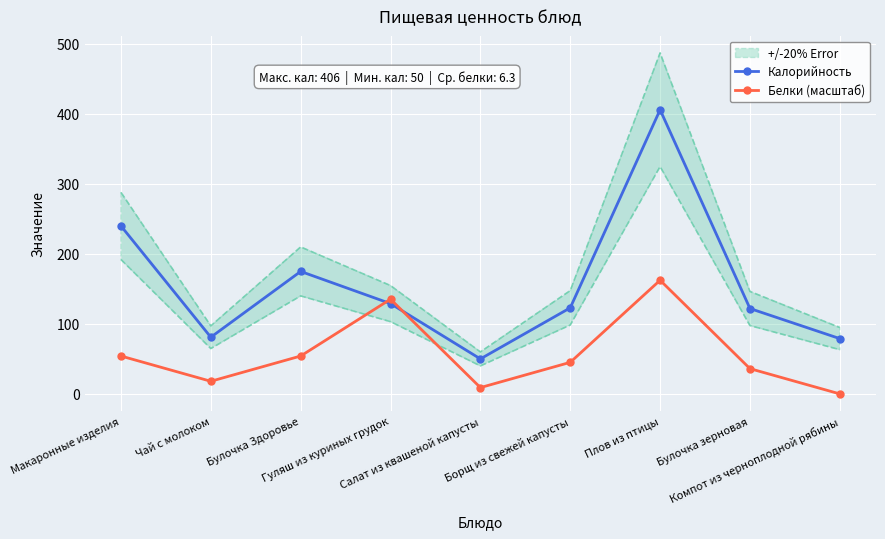

Rank the series by their maximum value, from highest to lowest.

Калорийность, Белки (масштаб)